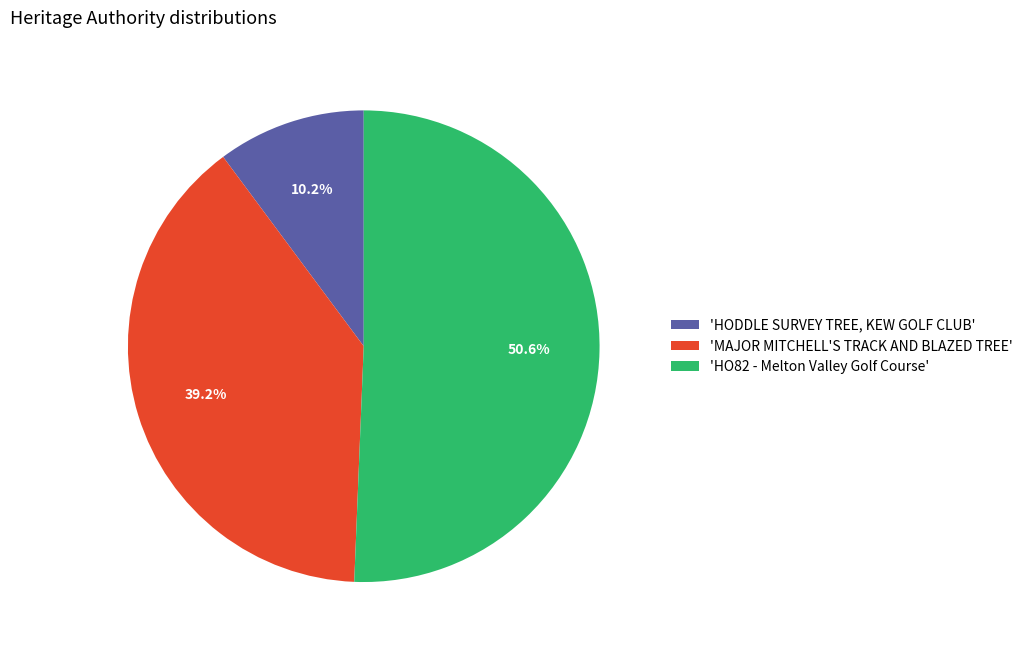

Which category has the biggest portion of the pie?

'HO82 - Melton Valley Golf Course'